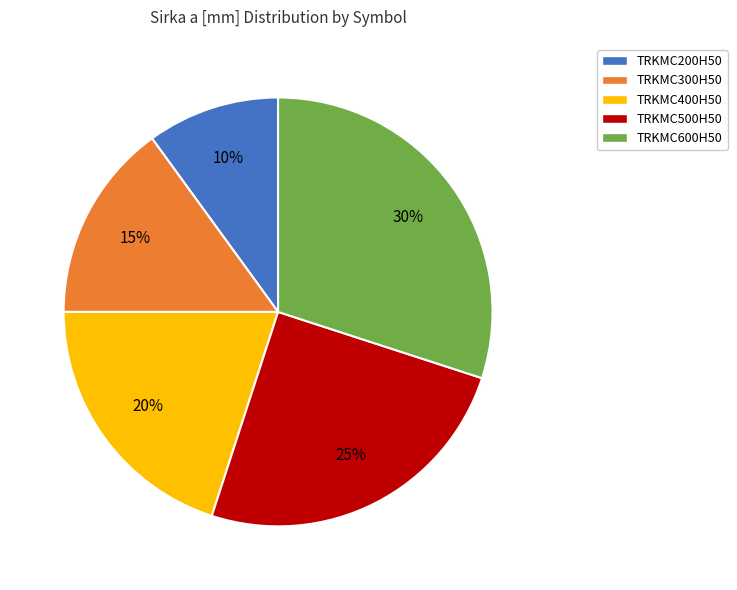

Count the number of slices in the pie.

5